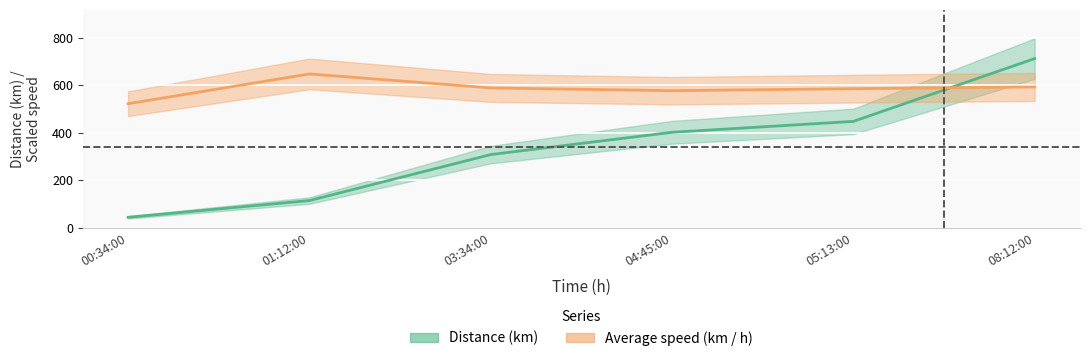

Reading right to left, extract all data points from this chart.

Distance (km): 713.0	448.0	402.0	308.0	114.0	43.4
Average speed (km / h): 593.3	585.9	577.4	589.2	648.2	522.6